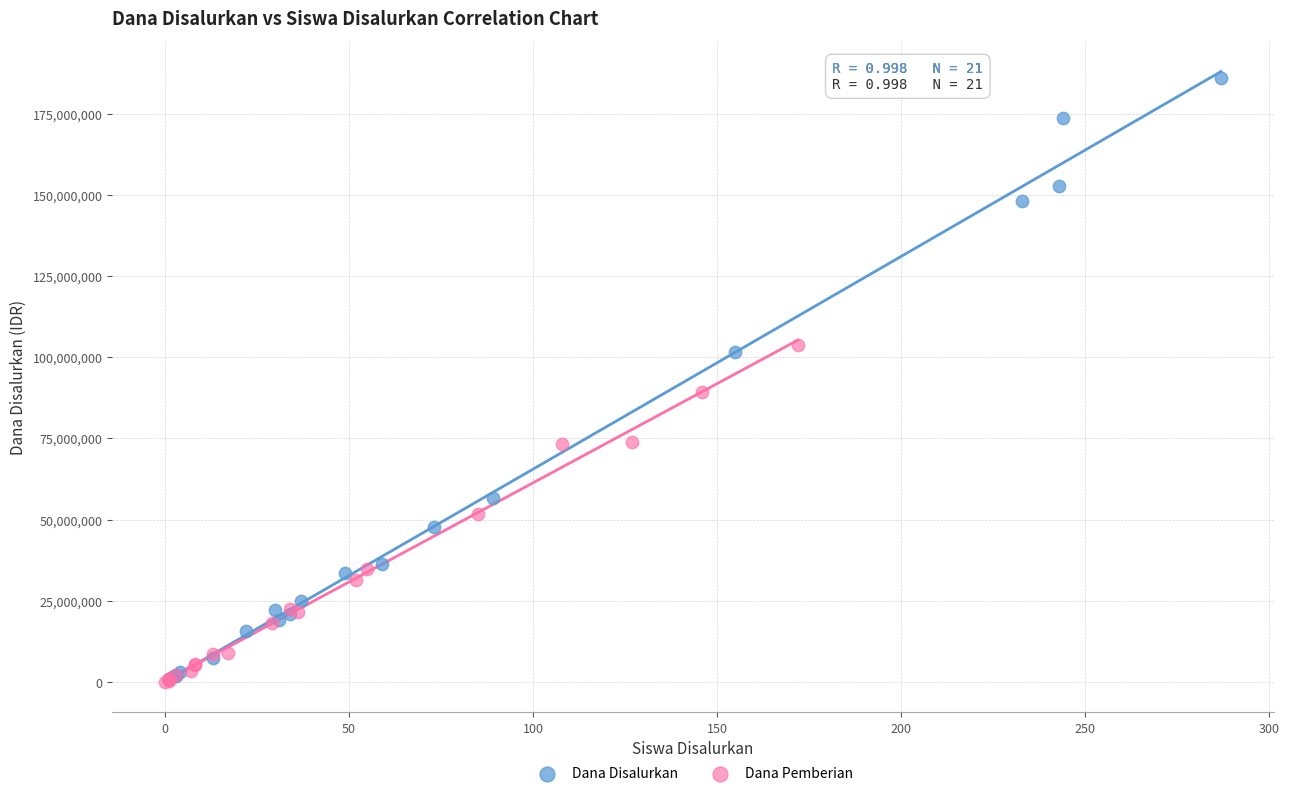

Which series has the largest Y range (max minus min)?

Dana Disalurkan